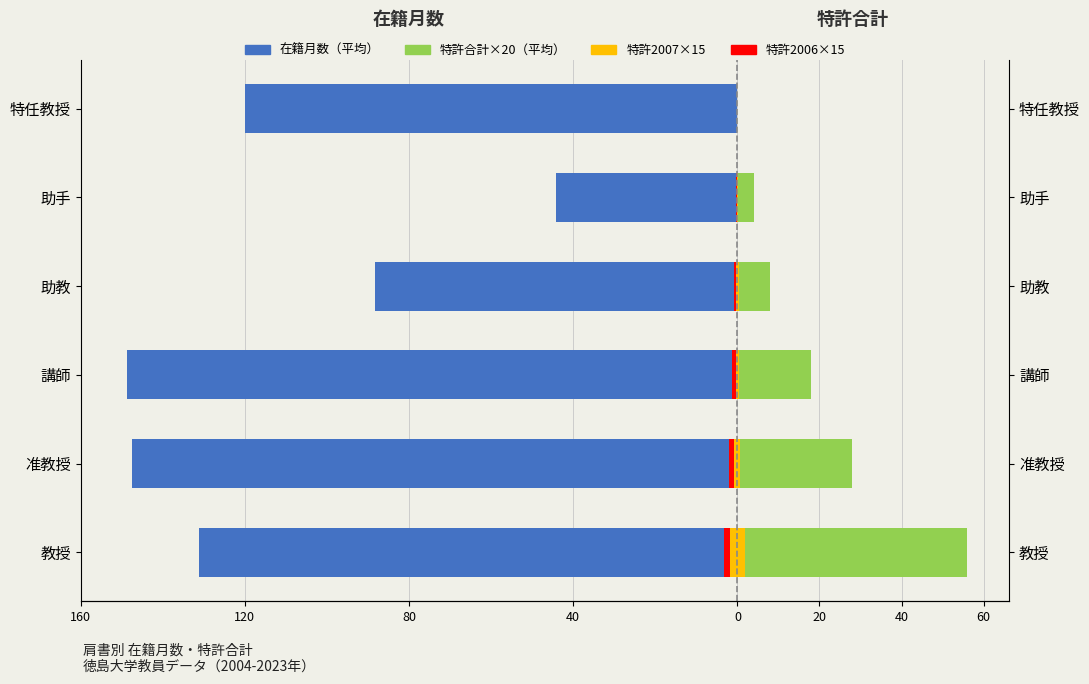

How many groups of bars are there?

6